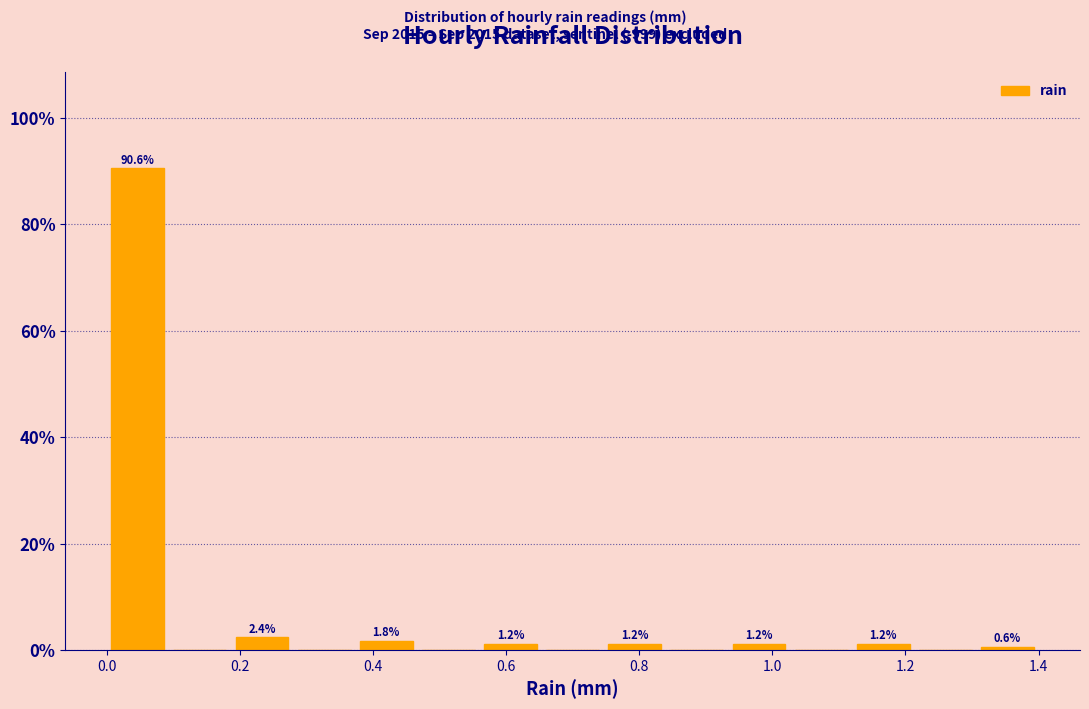

Which range on the x-axis has the tallest bar?

0.00 to 0.10